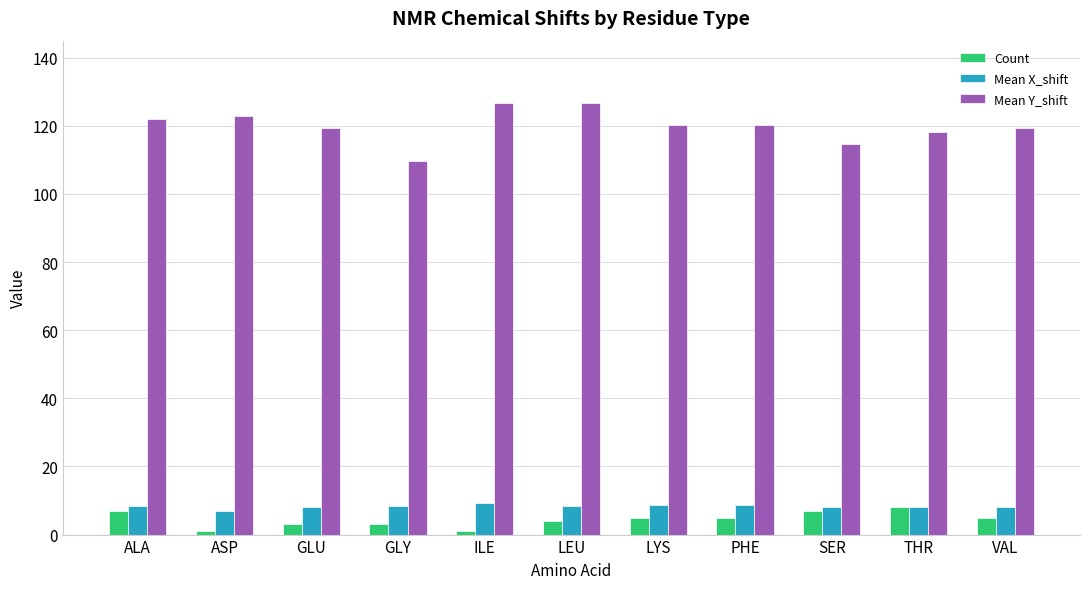

Which category has the lowest value in the Mean Y_shift series?

GLY